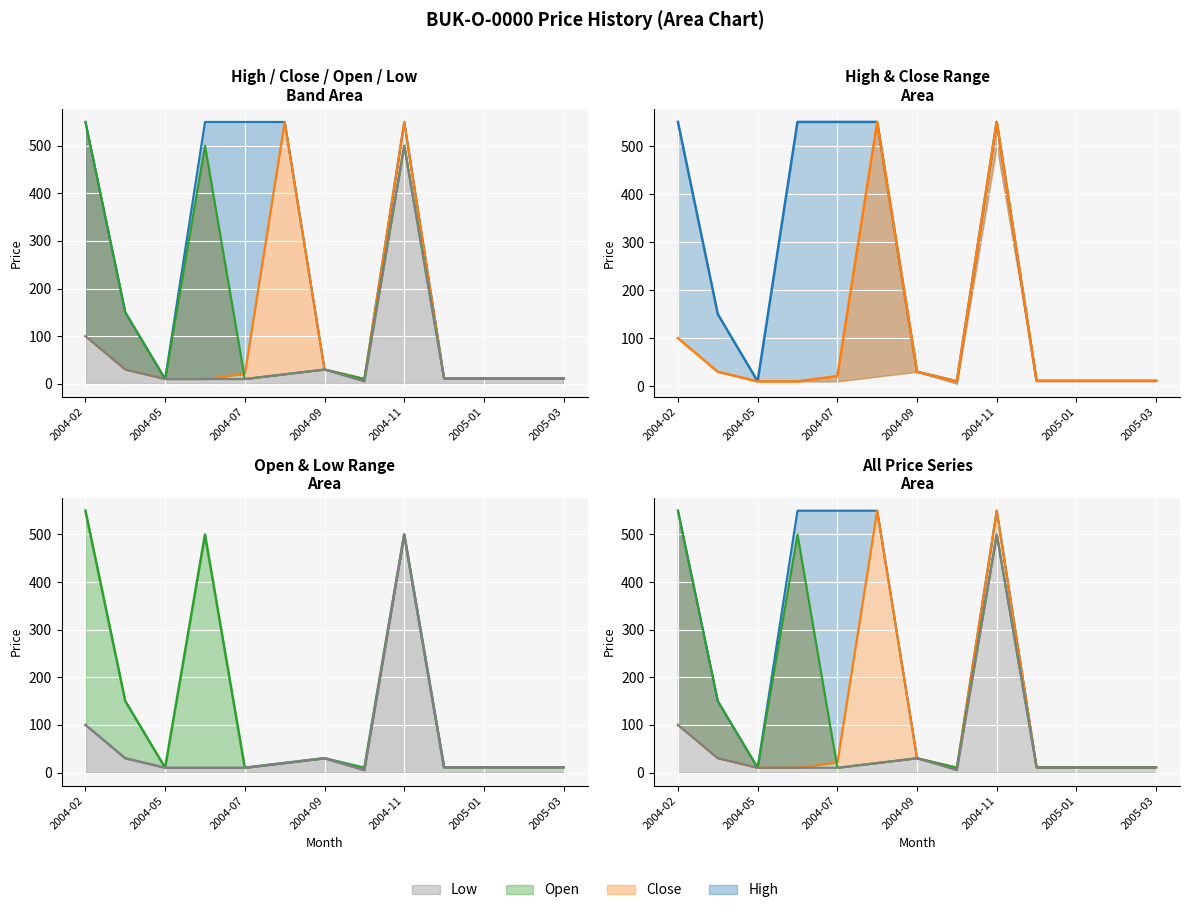

Rank the series at 2004-11 from highest to lowest value.

High, Close, Open, Low